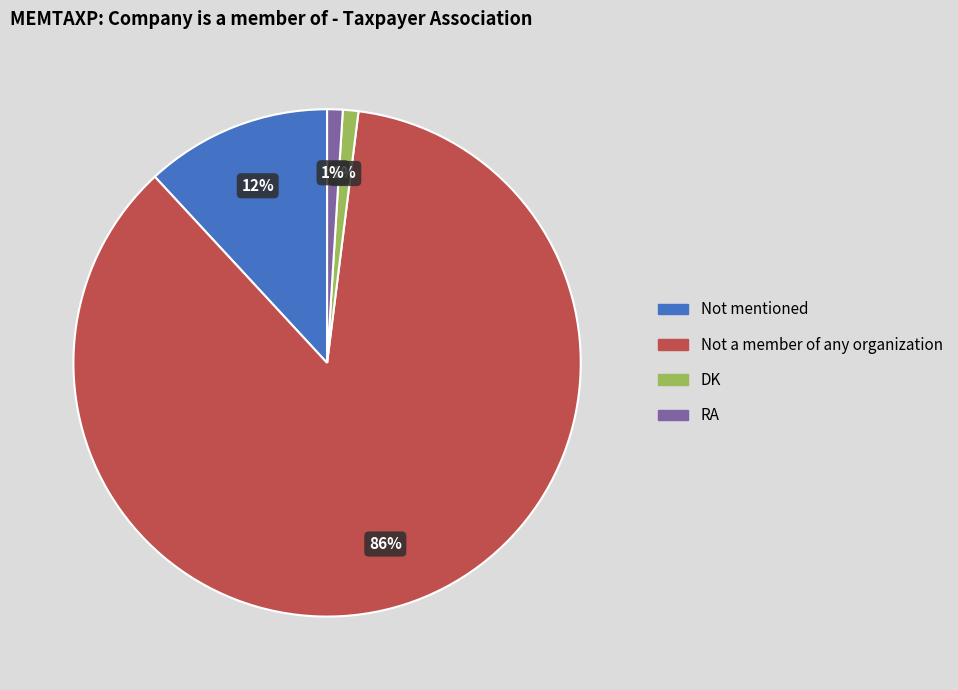

Between Not a member of any organization and RA, which is larger?

Not a member of any organization